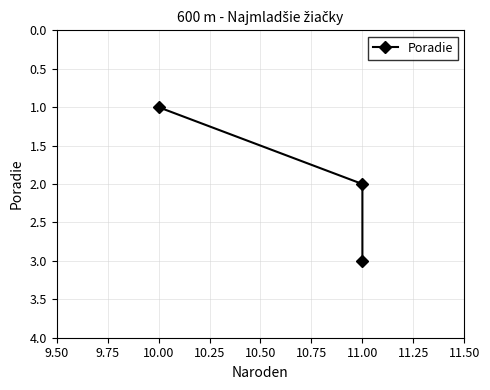

What is the sum of all values?

6